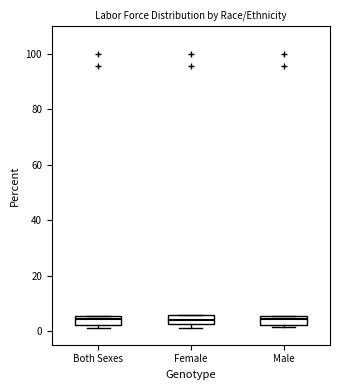

Where is the lower edge of the box for Both Sexes on the y-axis? The values are not printed on the chart, so give them approximately, as read against the axis.

2